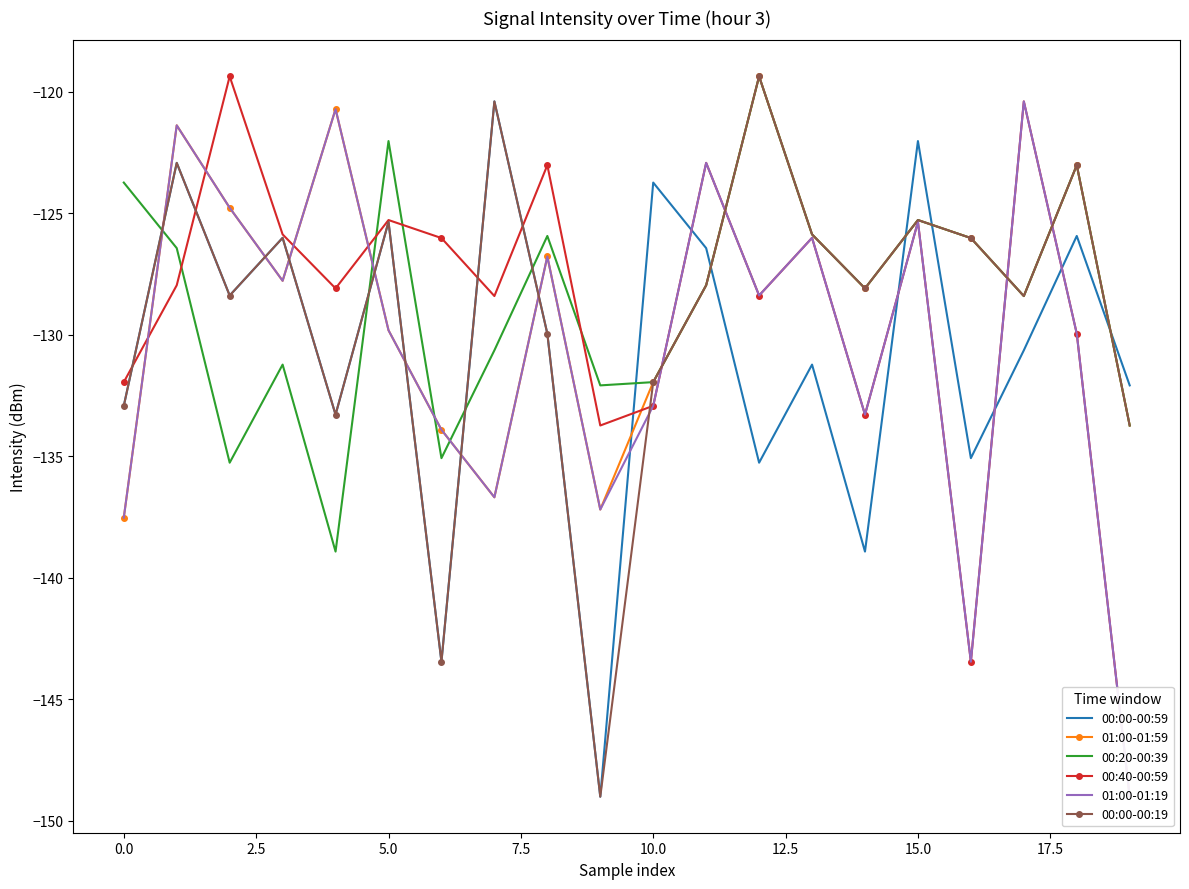

True or false: 00:40-00:59 has a value of -178.6 at 14.

False